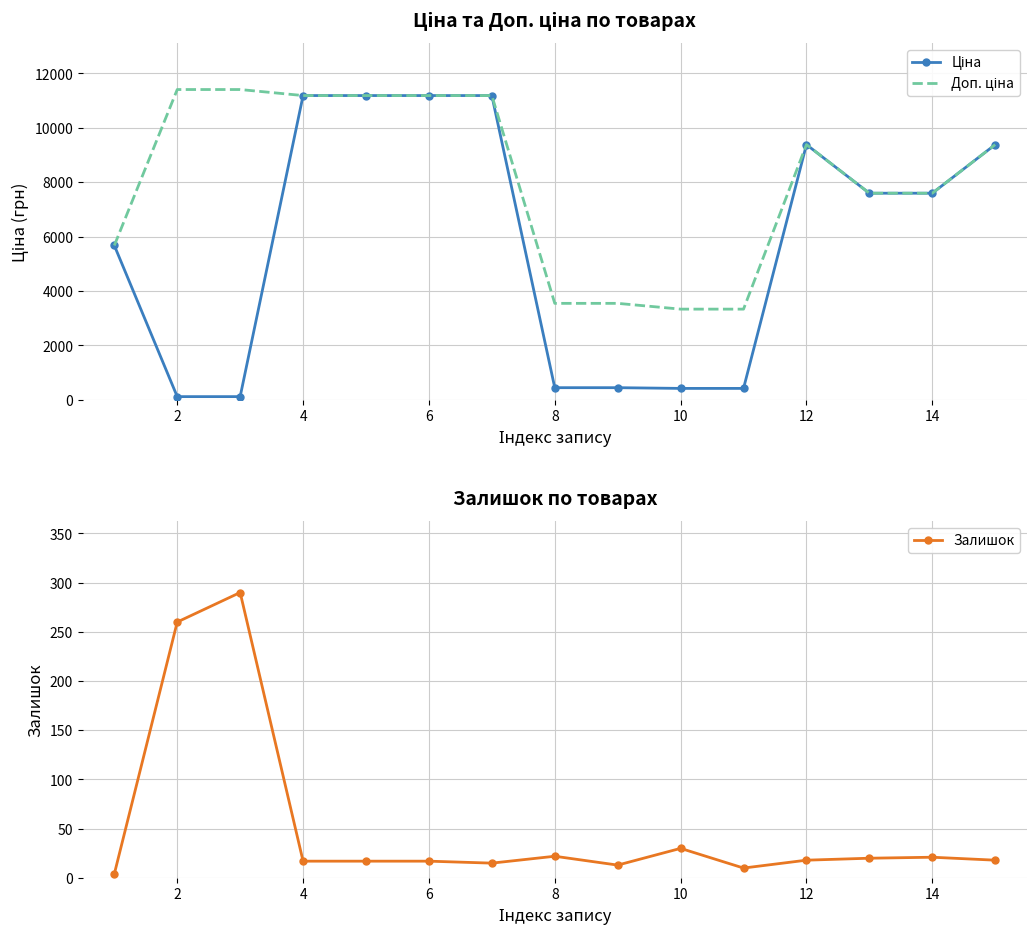

True or false: Залишок has more than 0 interior local peaks.

True